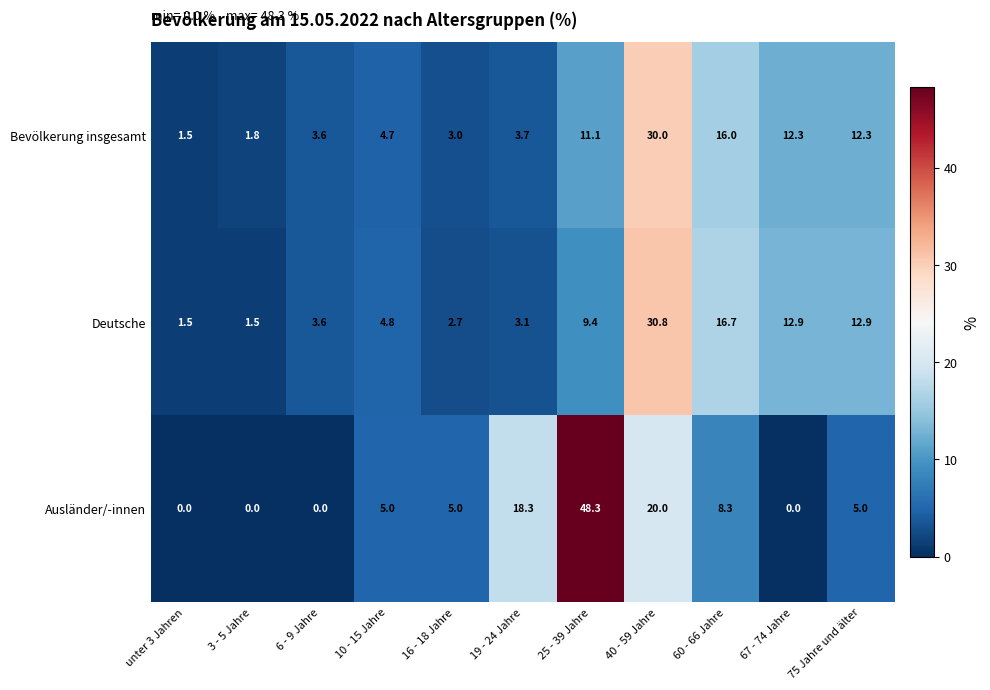

Which series changed the most between 10 - 15 Jahre and 67 - 74 Jahre?

Deutsche